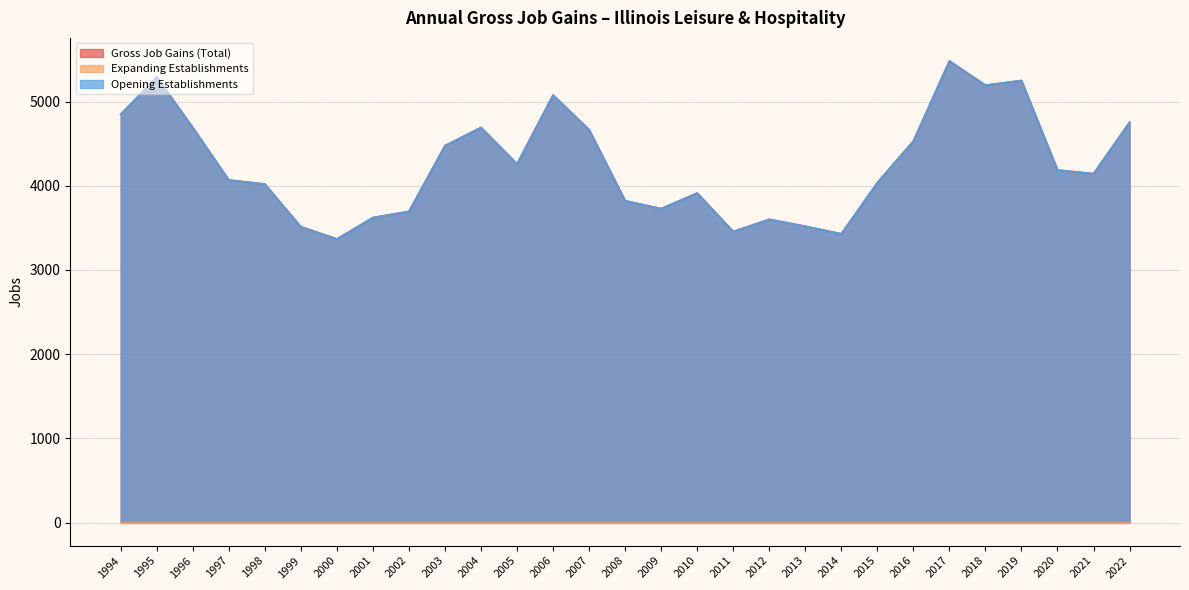

How many lines are shown in the chart?

3